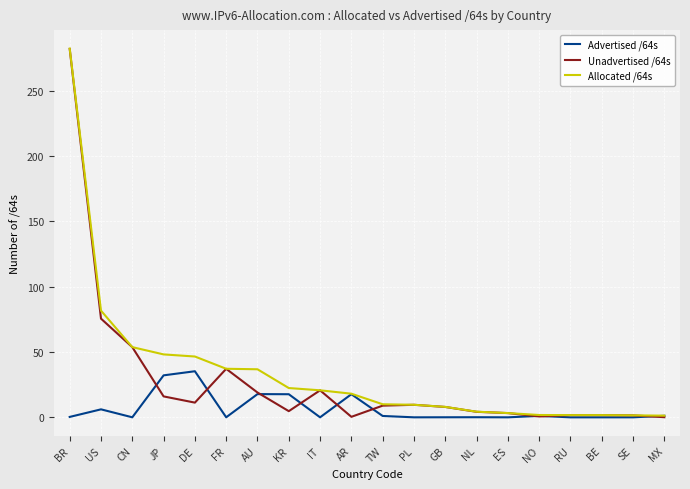

What is the difference between the highest and lowest values at AU?

19.0